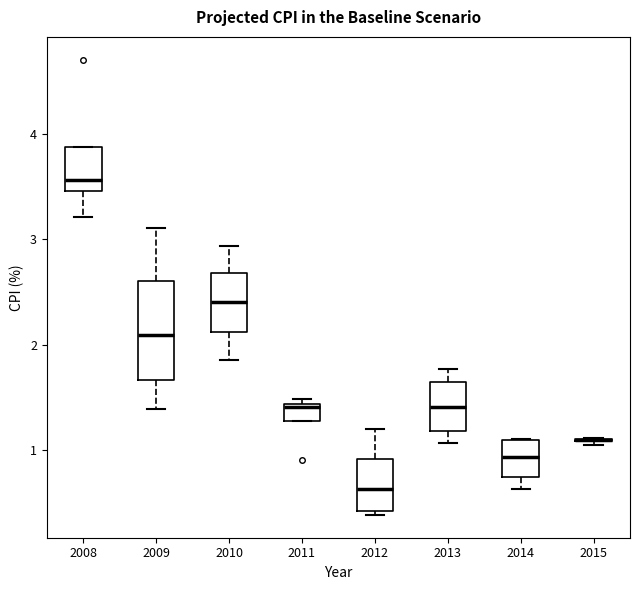

Reading left to right, transcribe this box plot: for each box, give where its median line is, the range the box spans, and where its two whiskers end, as read against the y-axis. The values are not printed on the chart, so give them approximately, as read against the axis.

2008: median 3.6, box 3.5 to 3.9, whiskers 3.2 to 3.9
2009: median 2.1, box 1.7 to 2.6, whiskers 1.4 to 3.1
2010: median 2.4, box 2.1 to 2.7, whiskers 1.9 to 2.9
2011: median 1.4, box 1.3 to 1.4, whiskers 1.3 to 1.5
2012: median 0.6, box 0.4 to 0.9, whiskers 0.4 (just below the box's lower edge) to 1.2
2013: median 1.4, box 1.2 to 1.6, whiskers 1.1 to 1.8
2014: median 0.9, box 0.7 to 1.1, whiskers 0.6 to 1.1
2015: box collapsed to a line at 1.1, whiskers 1.1 to 1.1